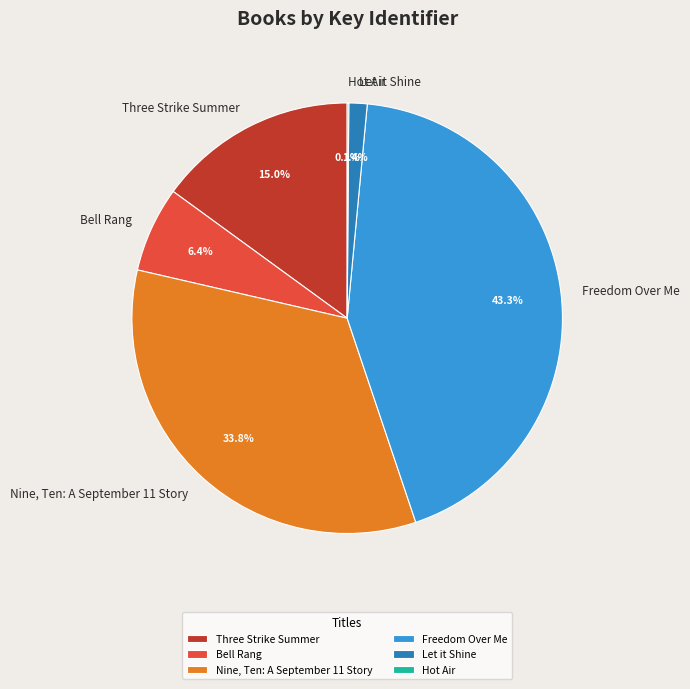

What is the ratio of the value at Bell Rang to the value at Freedom Over Me?

0.1